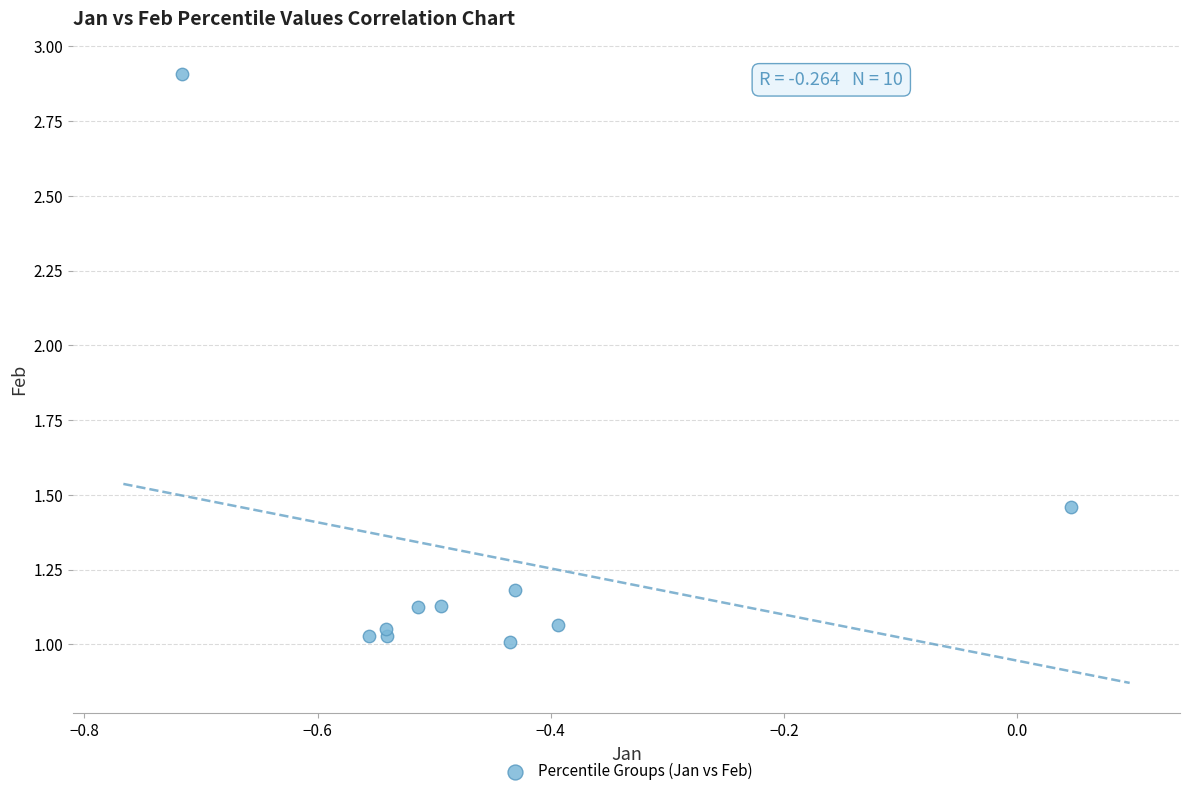

What is the range of X values (max minus min)?

0.8